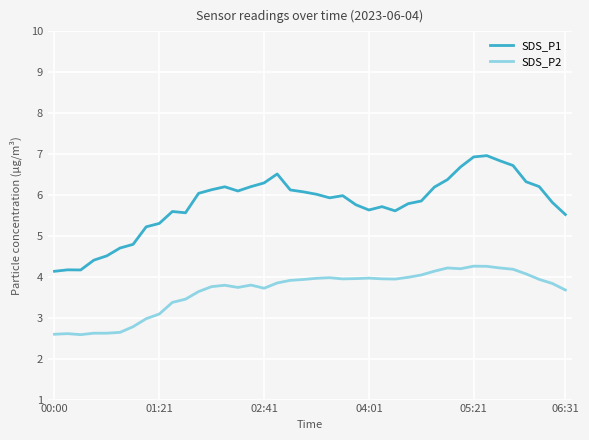

Which series has the largest total across all categories?

SDS_P1